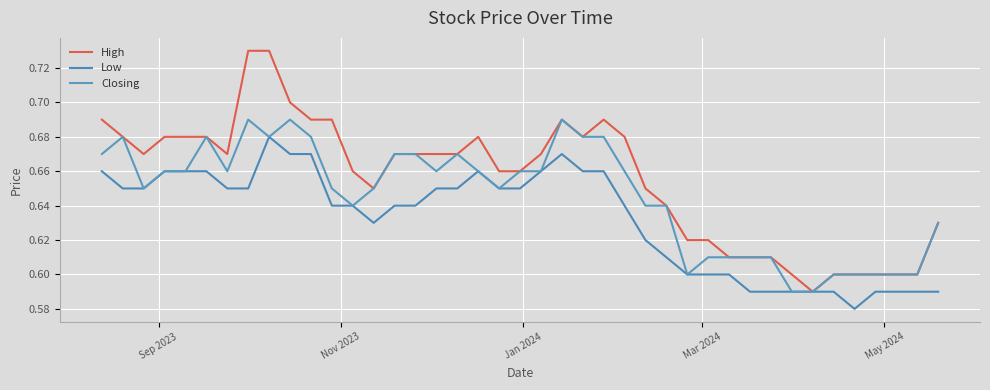

List the series in order of their overall mean, highest first.

High, Closing, Low